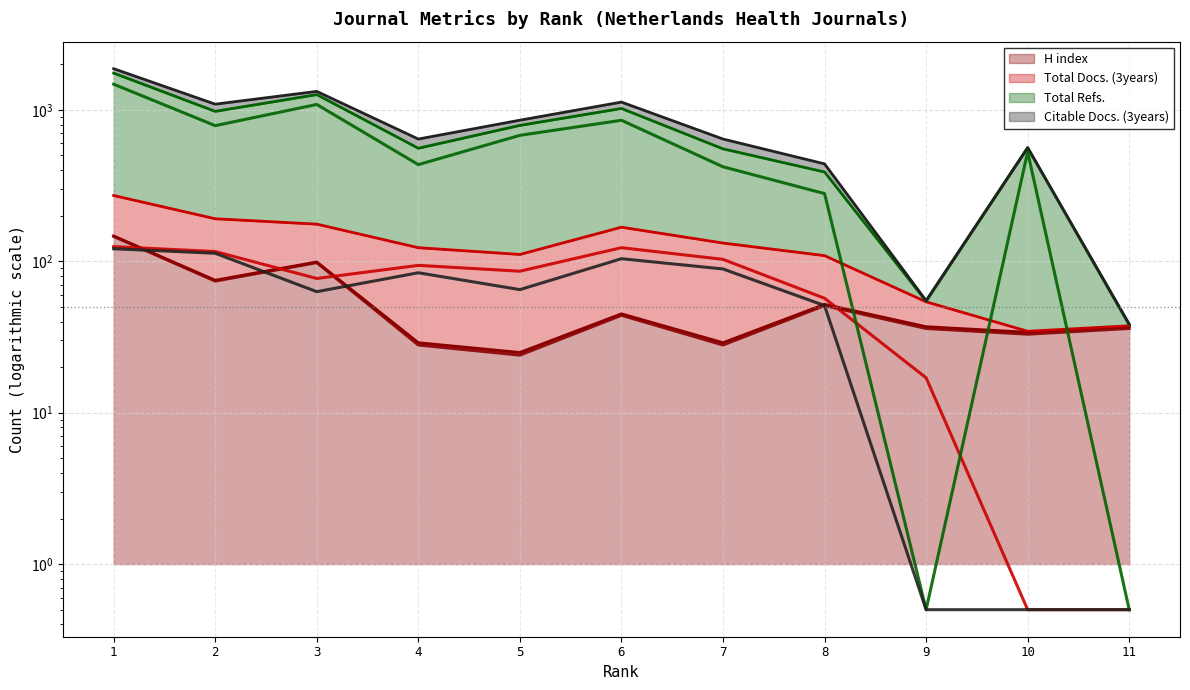

At which category does Total Refs. (line) reach its first local peak?

3